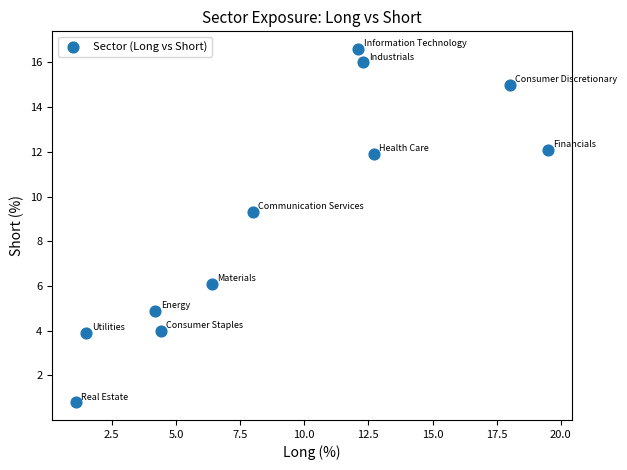

What is the average X value?

9.1